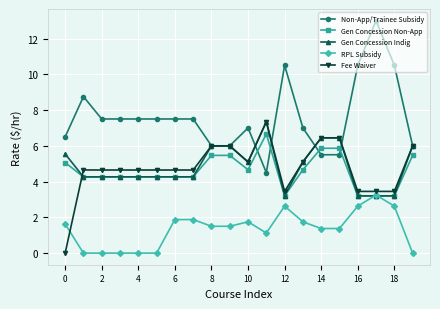

What is the greatest value displayed?

13.0